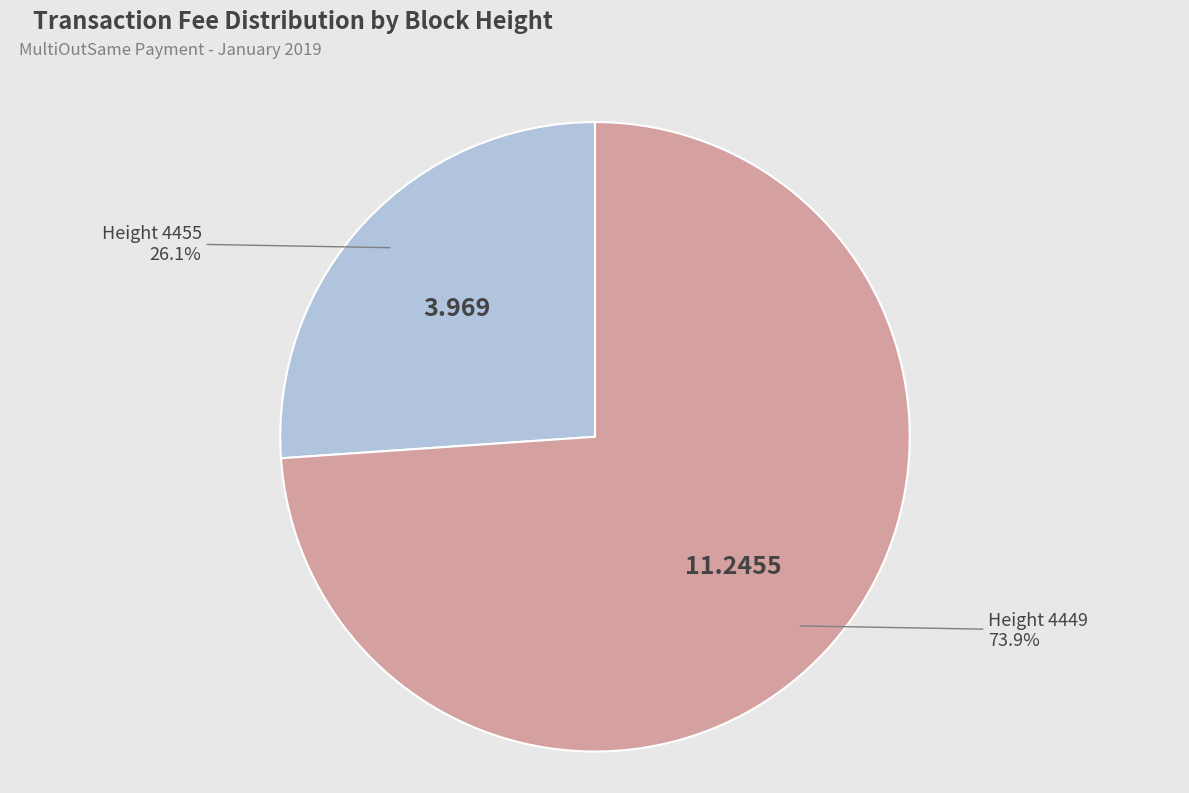

How many segments does this pie chart have?

2